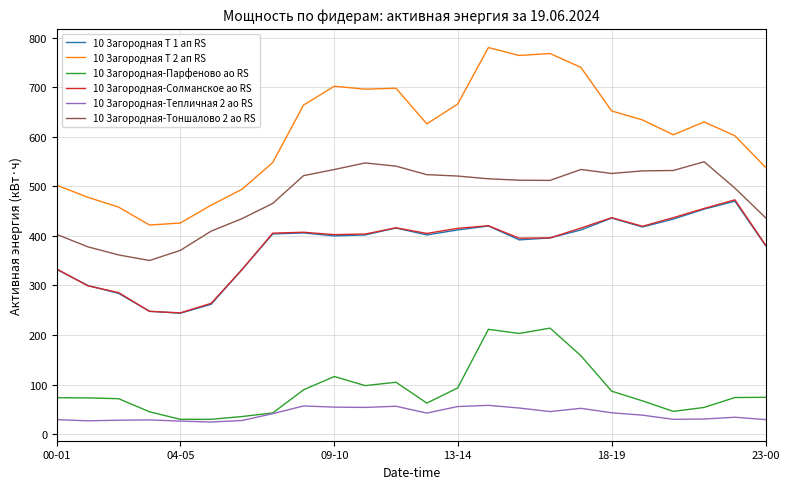

True or false: 10 Загородная Т 1 ап RS and 10 Загородная Т 2 ап RS intersect in this chart.

False